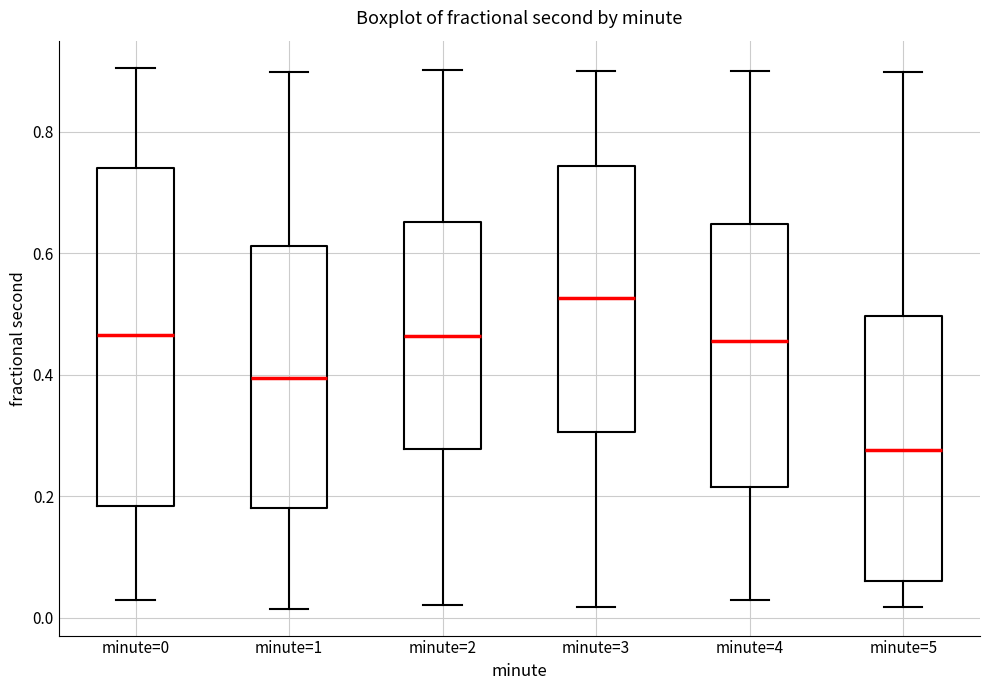

Which box is the tallest, from its lower edge to its upper edge?

minute=0